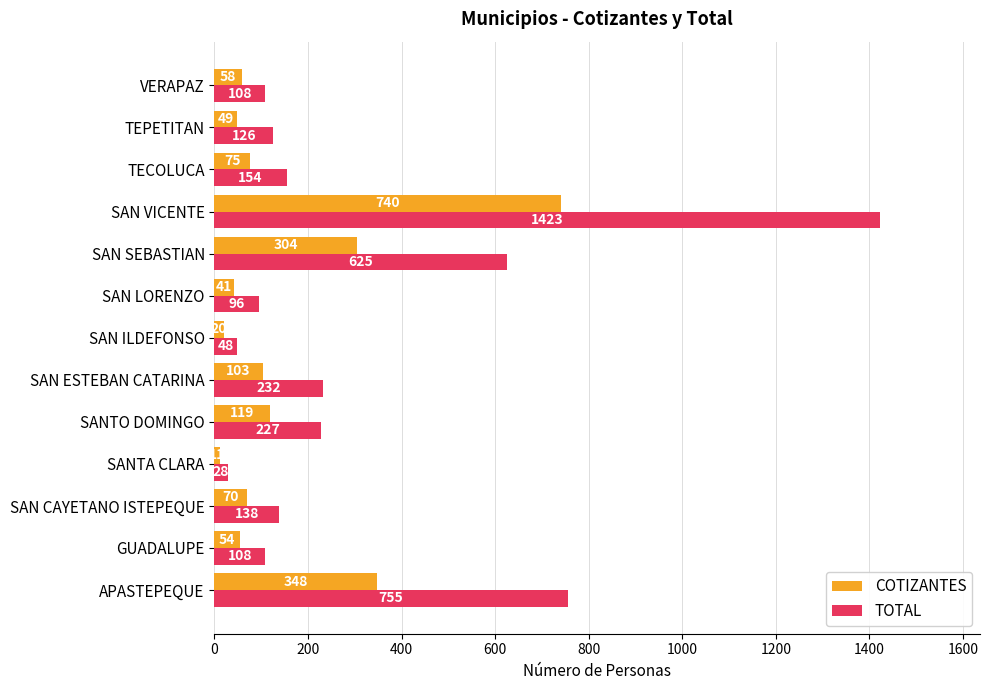

Is it true that TOTAL equals 755 at APASTEPEQUE?

True